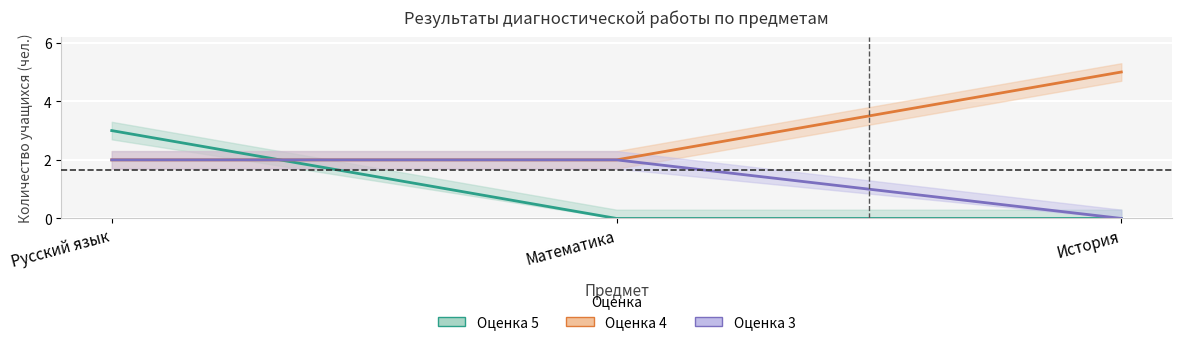

List the series in order of their overall mean, lowest first.

Оценка 5, Оценка 3, Оценка 4